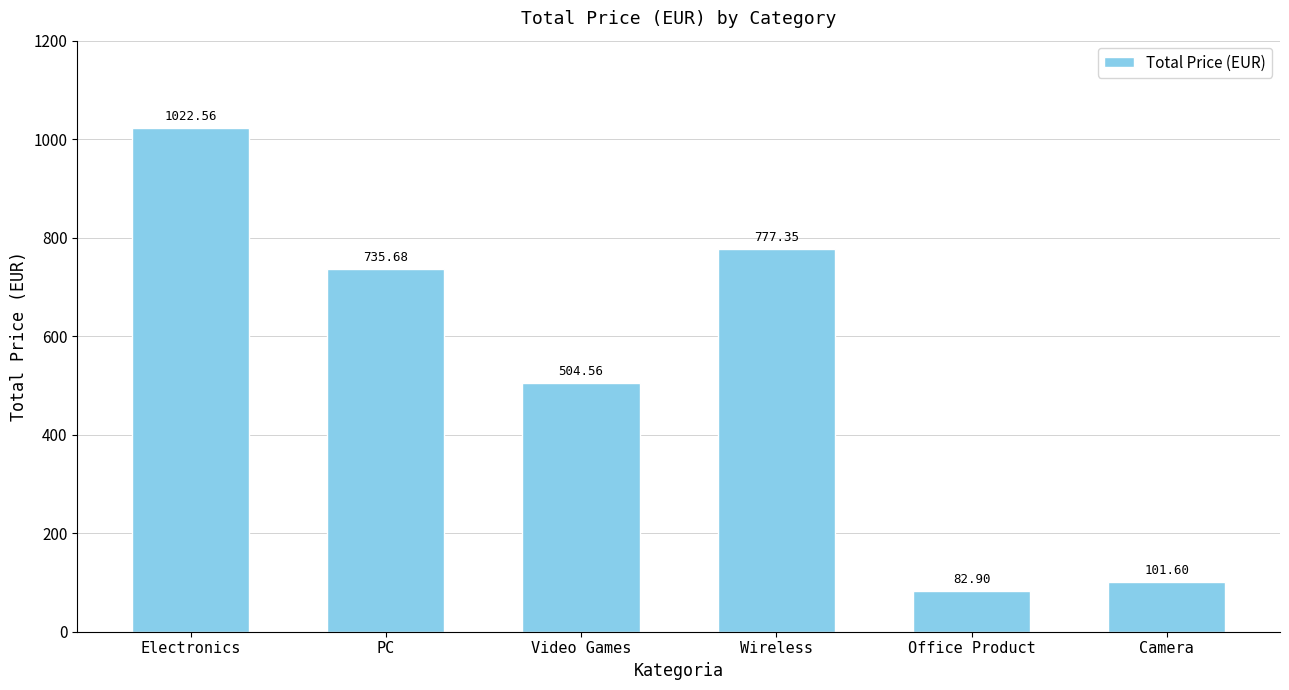

Reading left to right, transcribe all the data shown in this chart.

1022.6	735.7	504.6	777.4	82.9	101.6